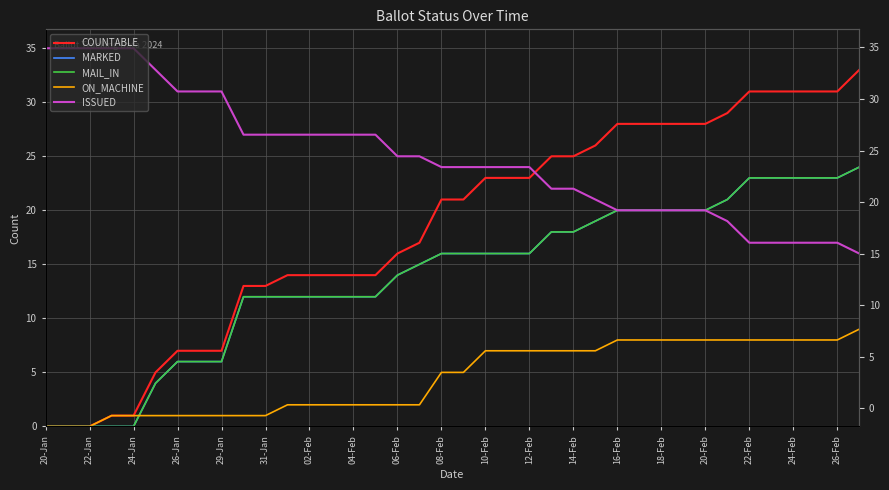

True or false: MAIL_IN and ISSUED cross at least once.

False